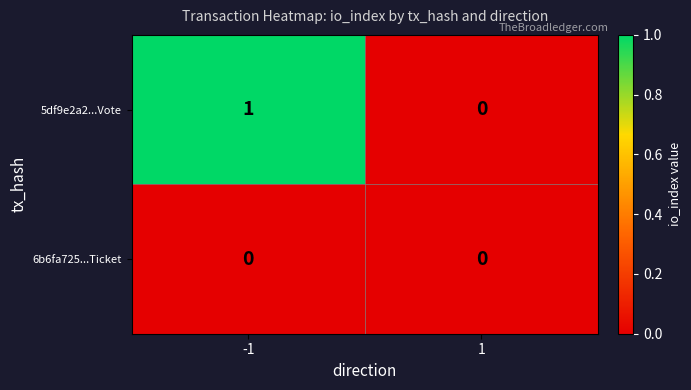

Rank the series at -1 from lowest to highest value.

6b6fa725...Ticket, 5df9e2a2...Vote